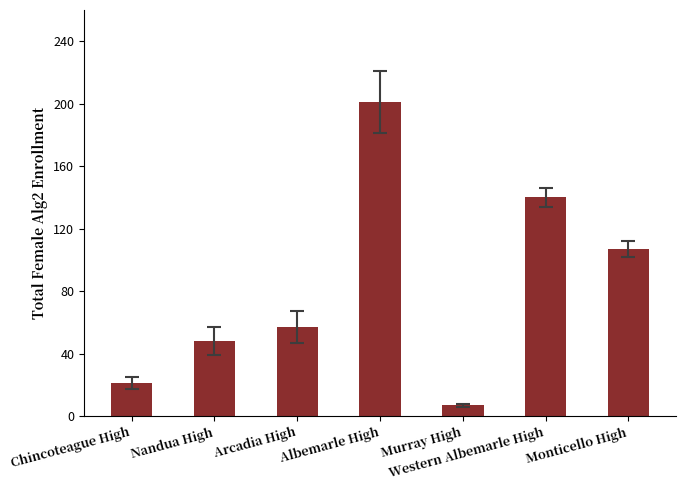

The chart shows a value of 36 at Chincoteague High. True or false?

False